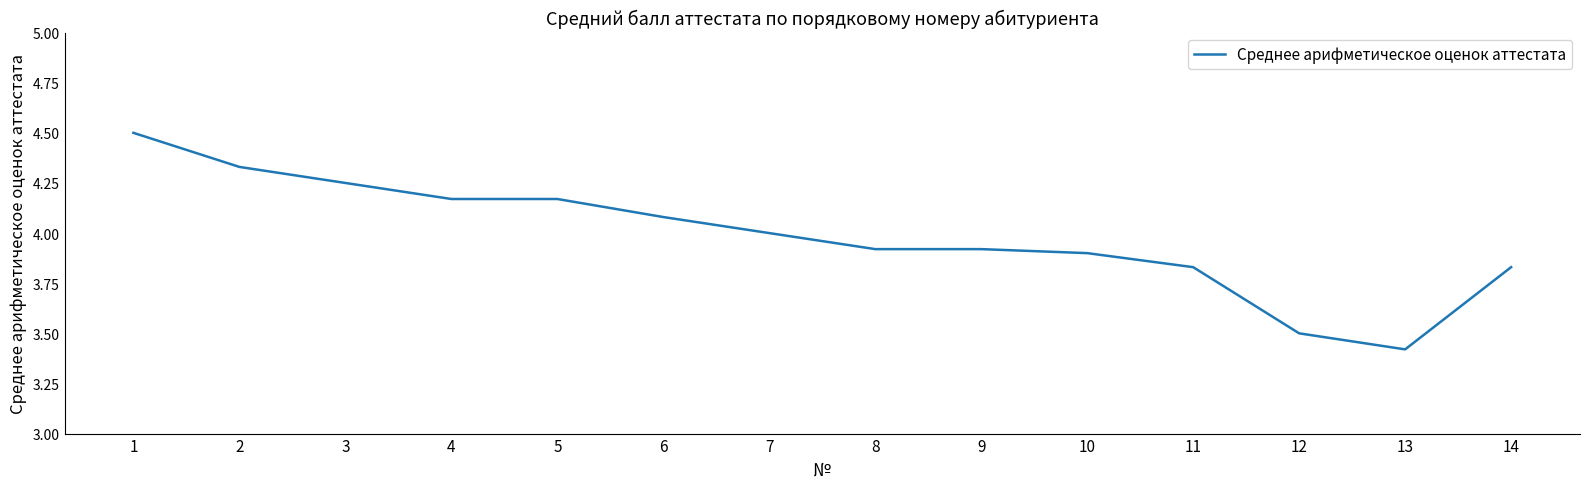

What is the change in value from 1 to 10?

-0.6